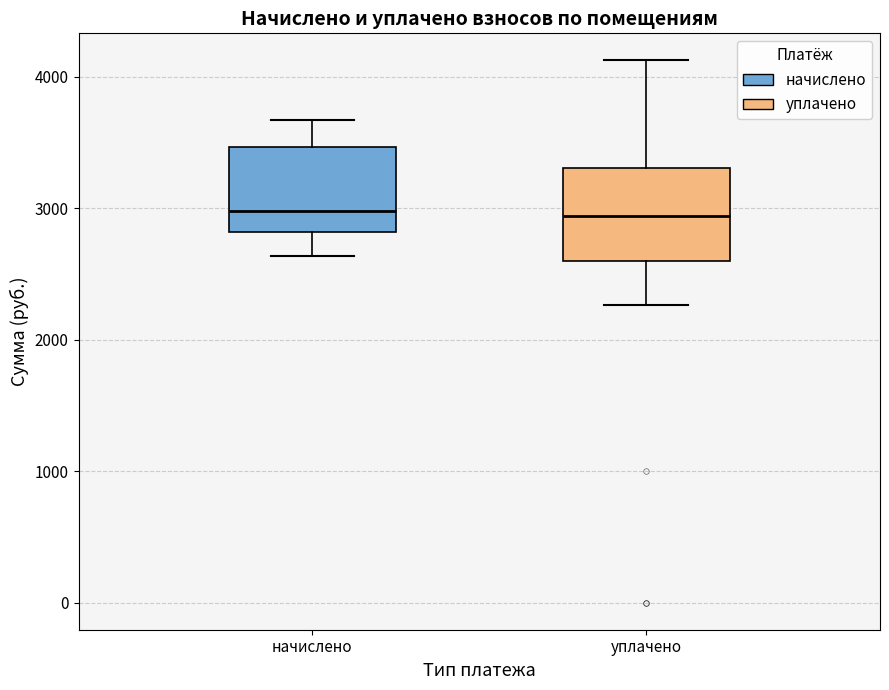

Reading left to right, transcribe this box plot: for each box, give where its median line is, the range the box spans, and where its two whiskers end, as read against the y-axis. The values are not printed on the chart, so give them approximately, as read against the axis.

начислено: median 3000, box 2800 to 3500, whiskers 2600 to 3700
уплачено: median 2900, box 2600 to 3300, whiskers 2300 to 4100